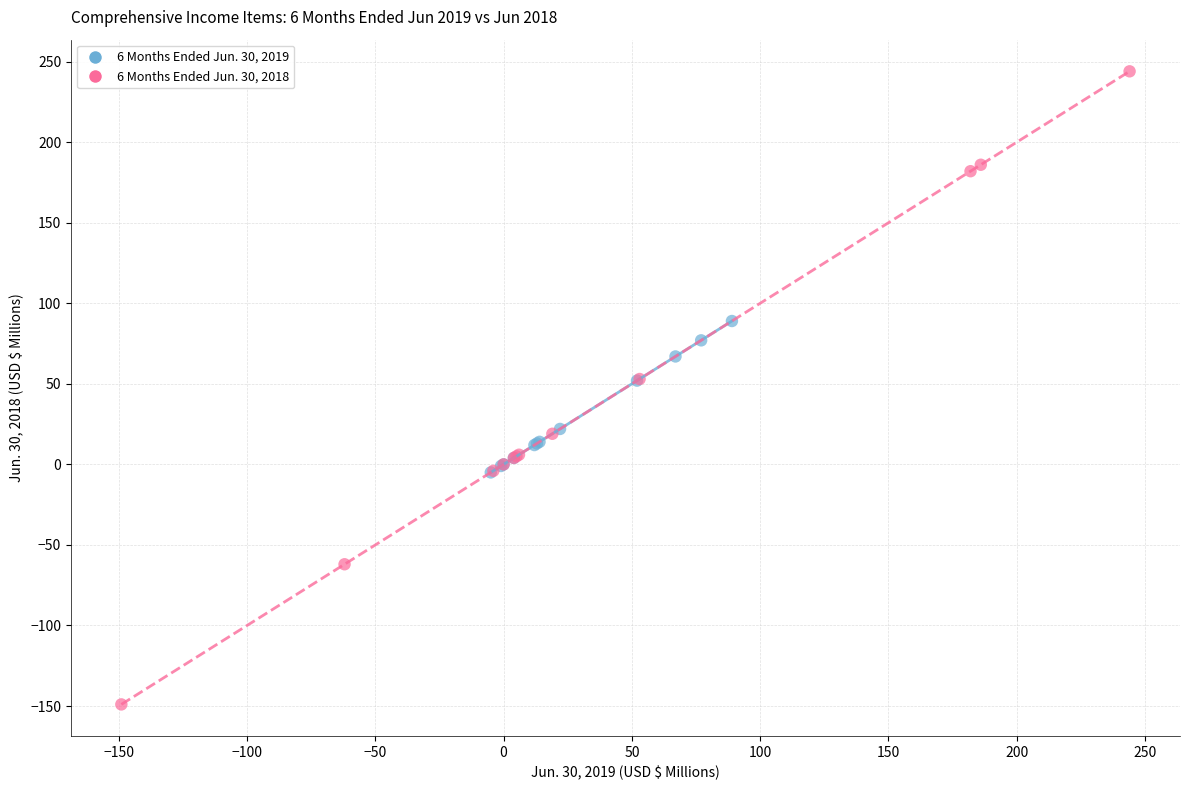

Which series has the widest spread of Y values?

6 Months Ended Jun. 30, 2018